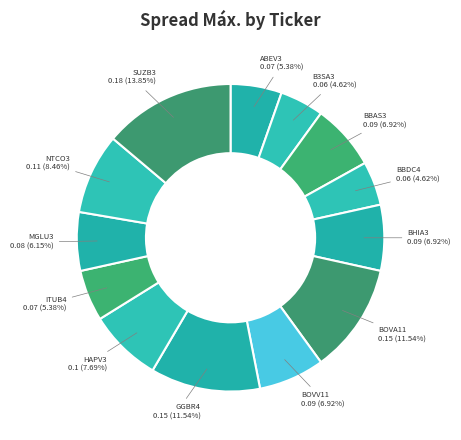

How many slices are in this pie chart?

13